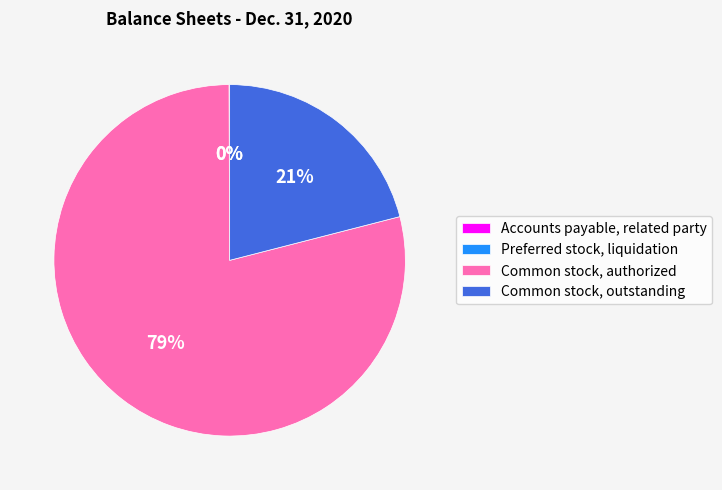

Which slice is the largest?

Common stock, authorized